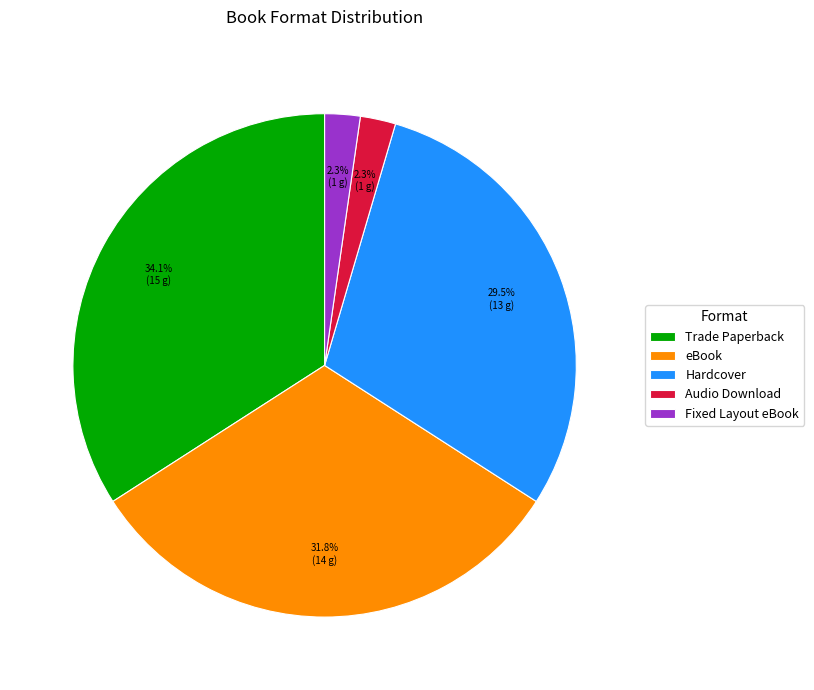

Is it true that Fixed Layout eBook is 14% of the pie?

False